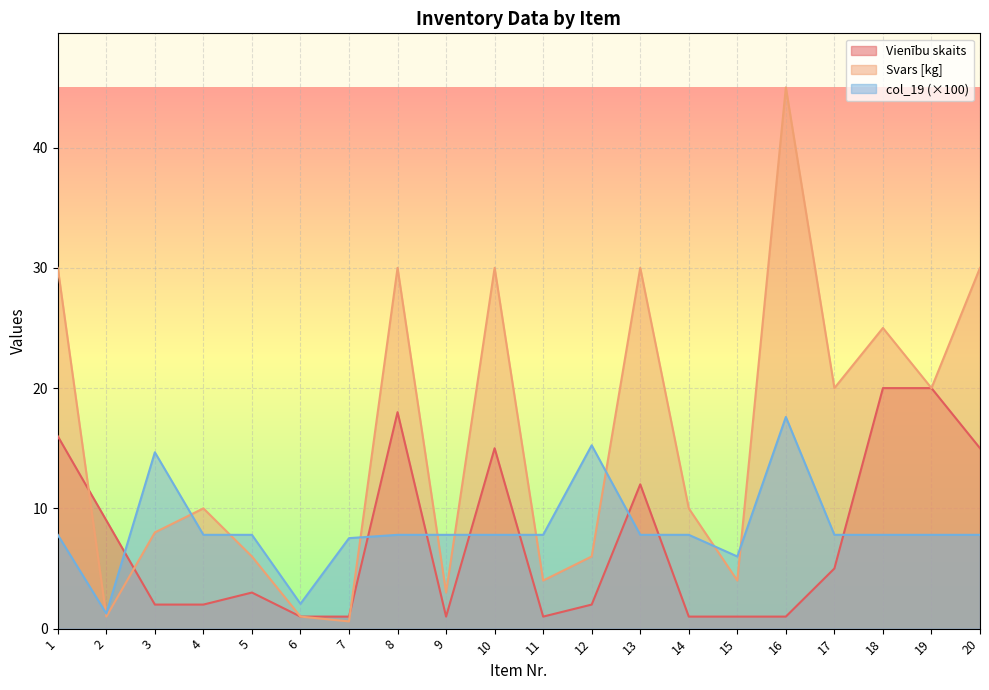

How many interior local peaks does the col_19 series have?

3